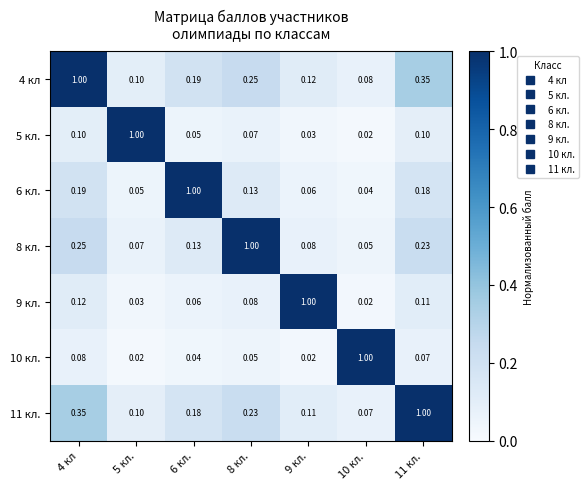

Is the value of 10 кл. at 9 кл. greater than the value of 11 кл. at 8 кл.?

No